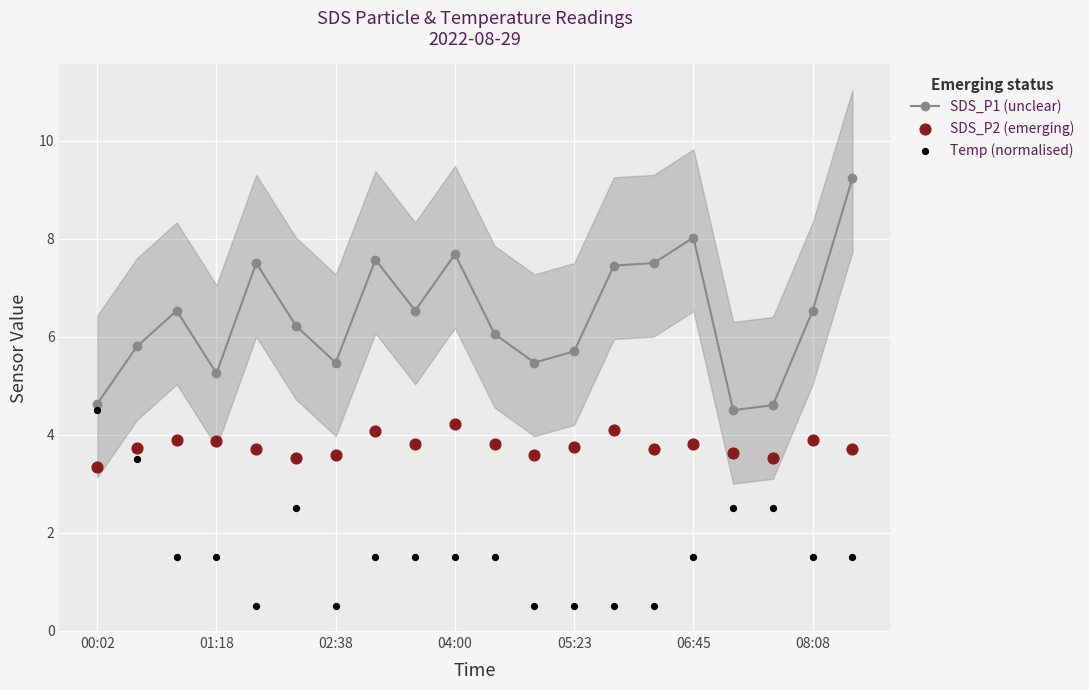

Which series reaches the minimum Y coordinate?

Temp (normalised)